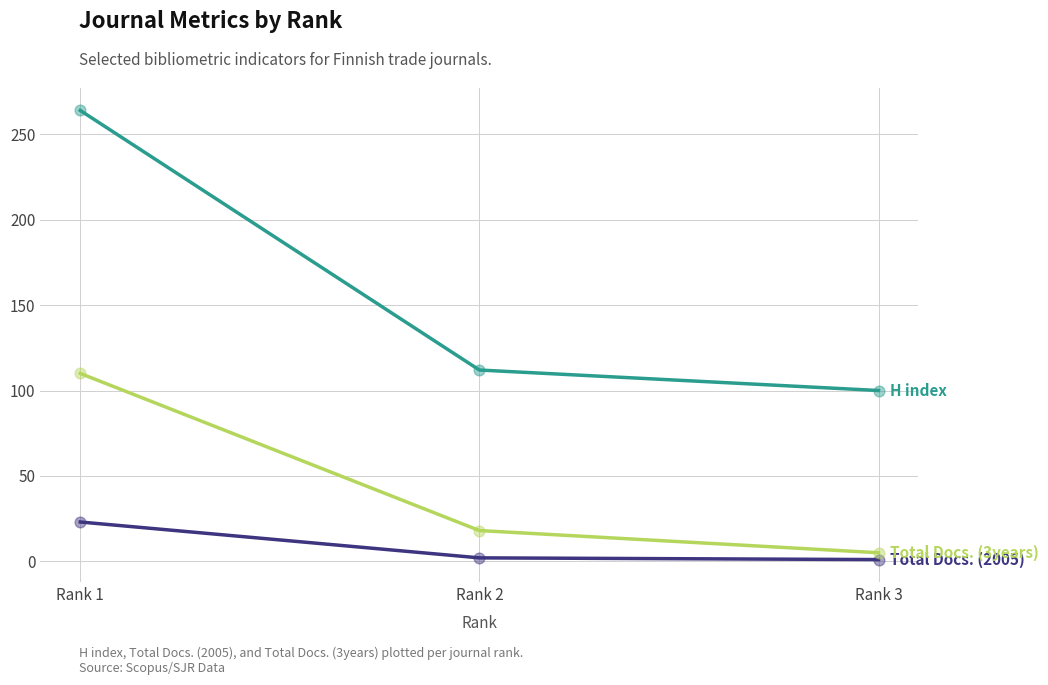

At which category is the sum across all series the highest?

Rank 1